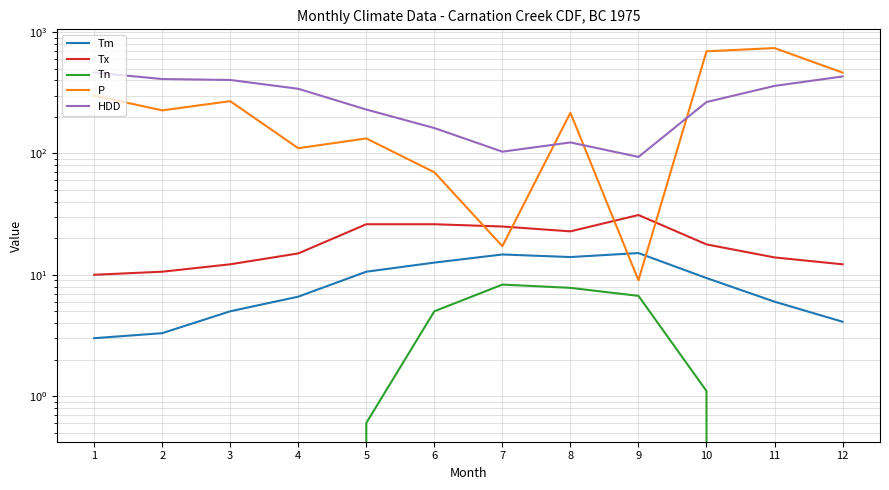

Reading right to left, transcribe all the data shown in this chart.

Tm: 4.1	6.0	9.4	15.1	14.0	14.7	12.6	10.6	6.6	5.0	3.3	3.0
Tx: 12.2	13.9	17.8	31.1	22.8	25.0	26.1	26.1	15.0	12.2	10.6	10.0
Tn: -3.9	-2.2	1.1	6.7	7.8	8.3	5.0	0.6	-1.7	-2.2	-2.2	-3.9
P: 464.5	739.6	695.4	9.0	216.5	17.2	70.0	133.1	110.5	270.0	226.8	299.9
HDD: 431.5	360.7	265.5	93.7	123.3	103.5	162.1	230.3	341.6	403.7	411.0	464.9